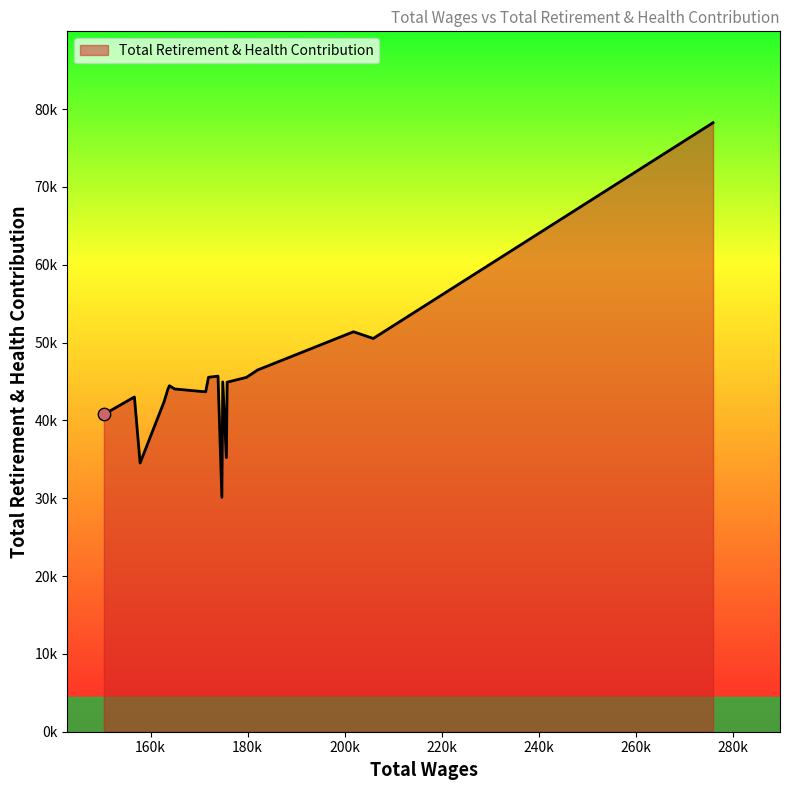

Is this an area chart (filled region under the line)?

Yes